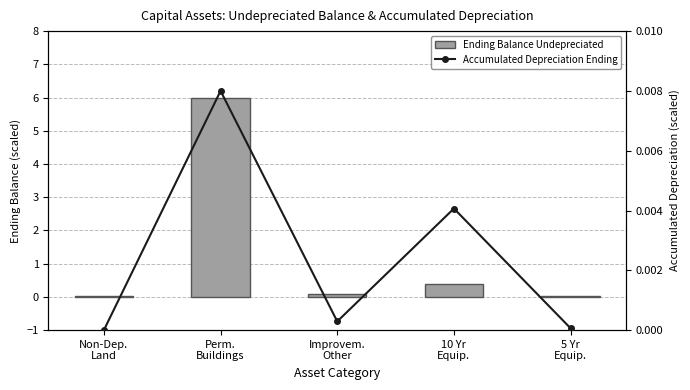

Is the value of Ending Balance Undepreciated at 5 Yr
Equip. greater than the value of Accumulated Depreciation Ending at 5 Yr
Equip.?

Yes